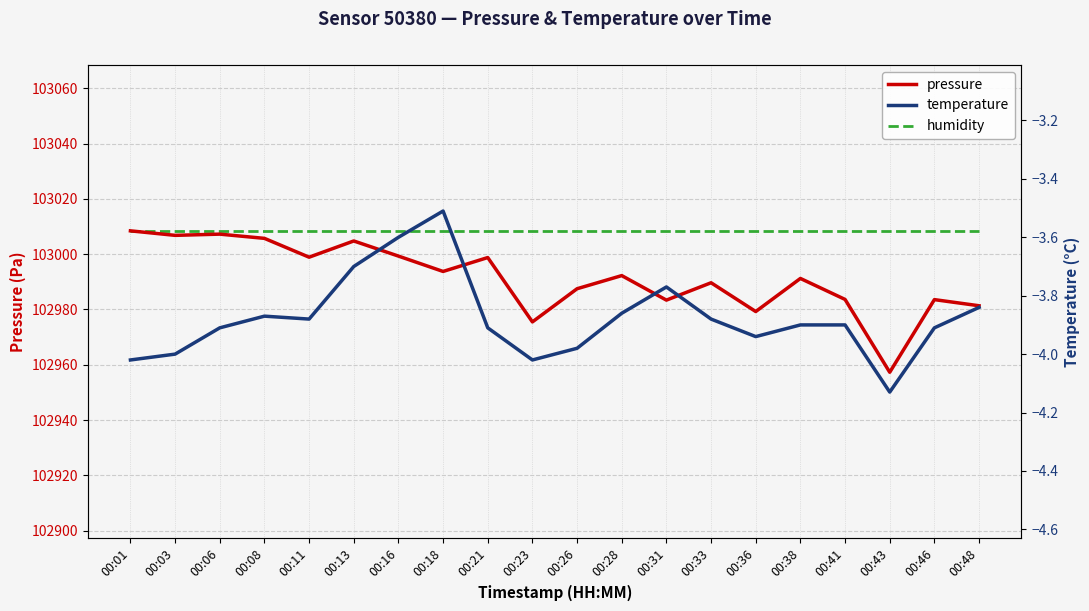

At which category does temperature reach its first local valley?

00:11